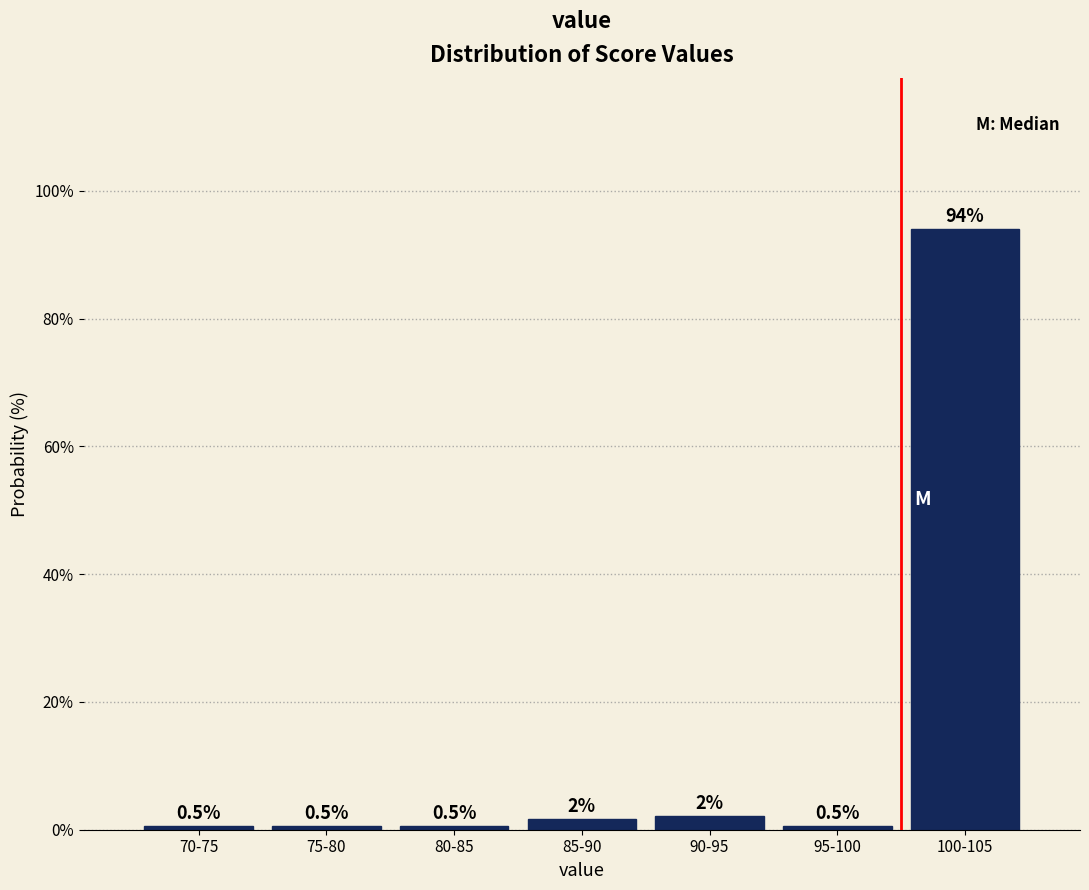

What is the change in value from 75-80 to 85-90?

+1.1